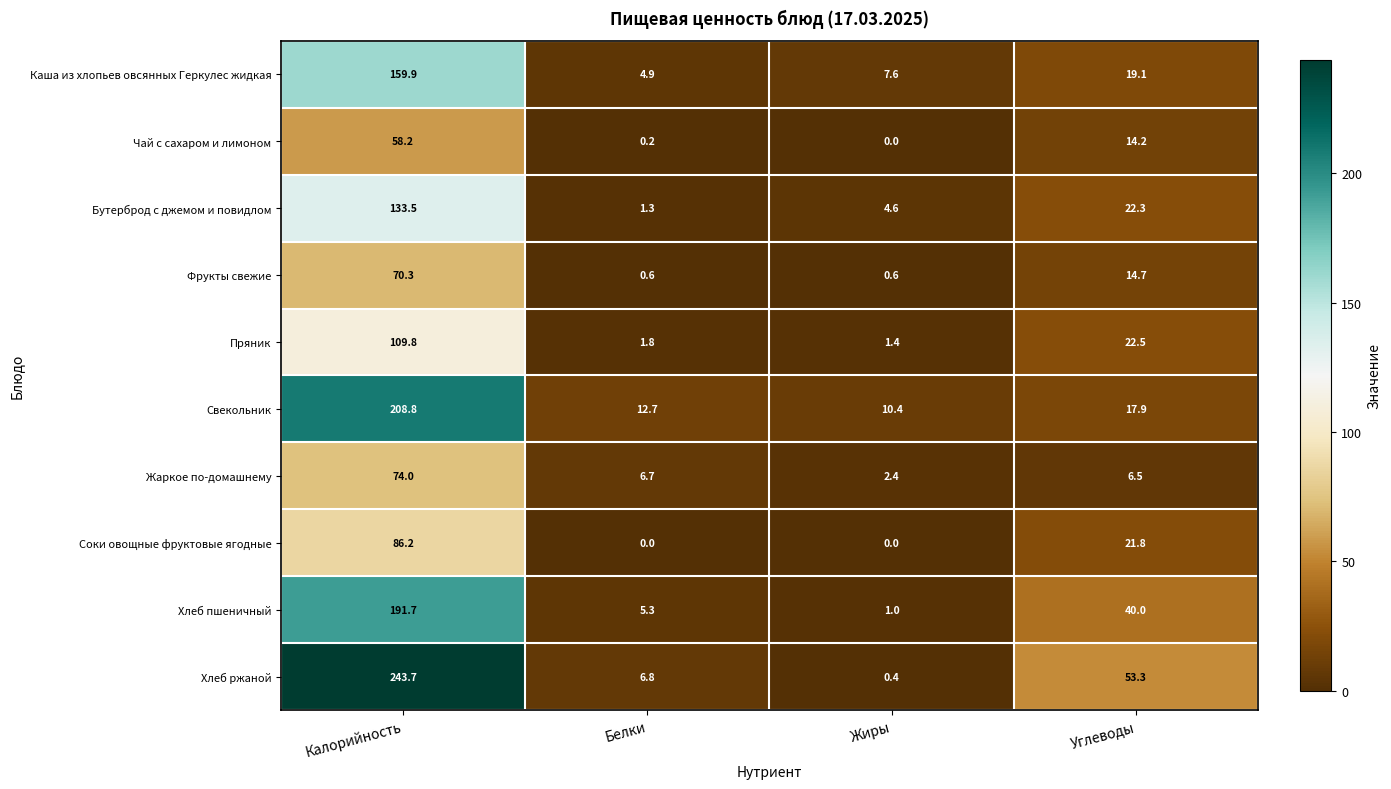

True or false: Хлеб ржаной has a value of 0.4 at Жиры.

True